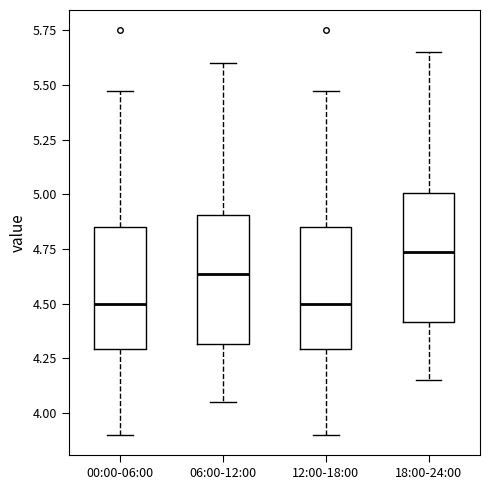

Reading left to right, transcribe this box plot: for each box, give where its median line is, the range the box spans, and where its two whiskers end, as read against the y-axis. The values are not printed on the chart, so give them approximately, as read against the axis.

00:00-06:00: median 4.50, box 4.30 to 4.85, whiskers 3.90 to 5.45
06:00-12:00: median 4.65, box 4.30 to 4.90, whiskers 4.05 to 5.60
12:00-18:00: median 4.50, box 4.30 to 4.85, whiskers 3.90 to 5.45
18:00-24:00: median 4.75, box 4.40 to 5.00, whiskers 4.15 to 5.65